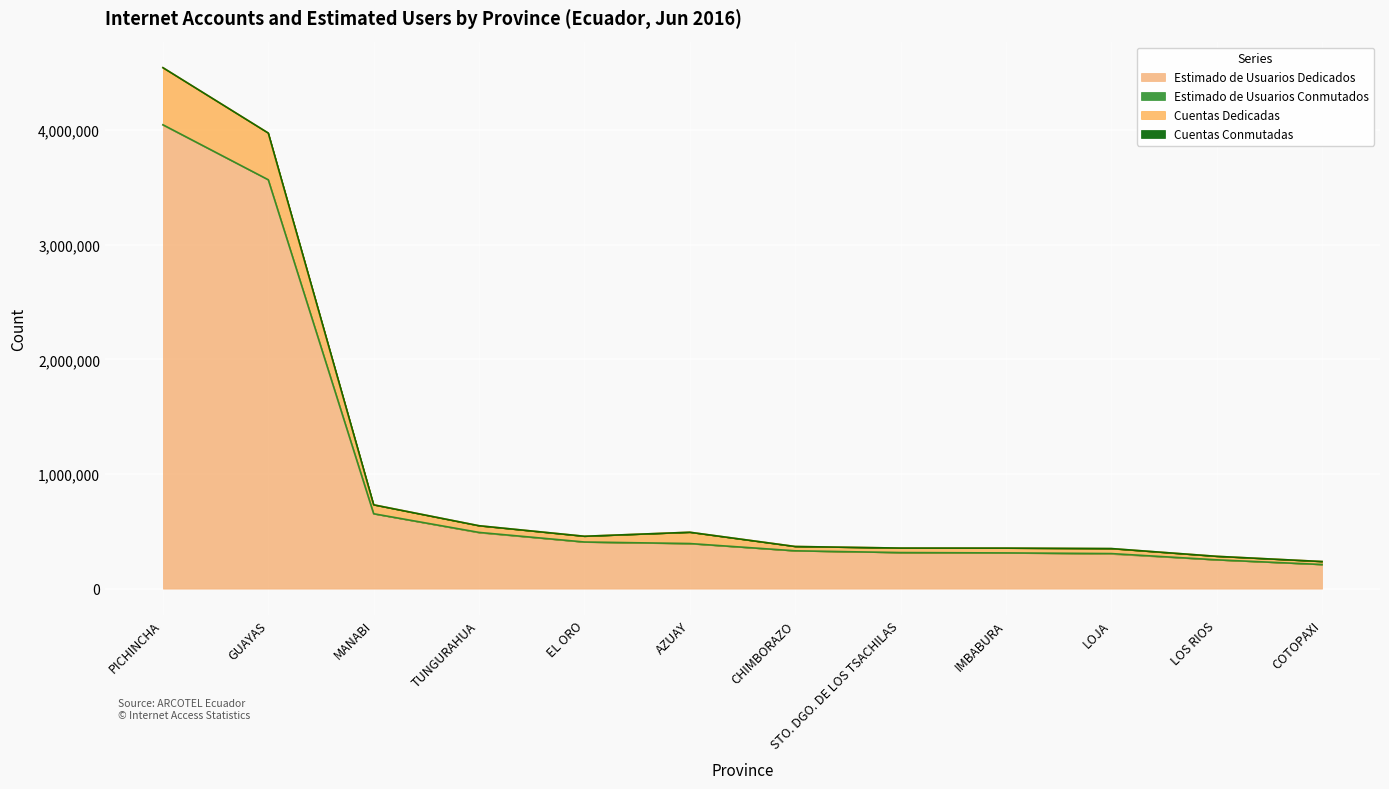

Which label corresponds to the smallest value in the chart?

COTOPAXI